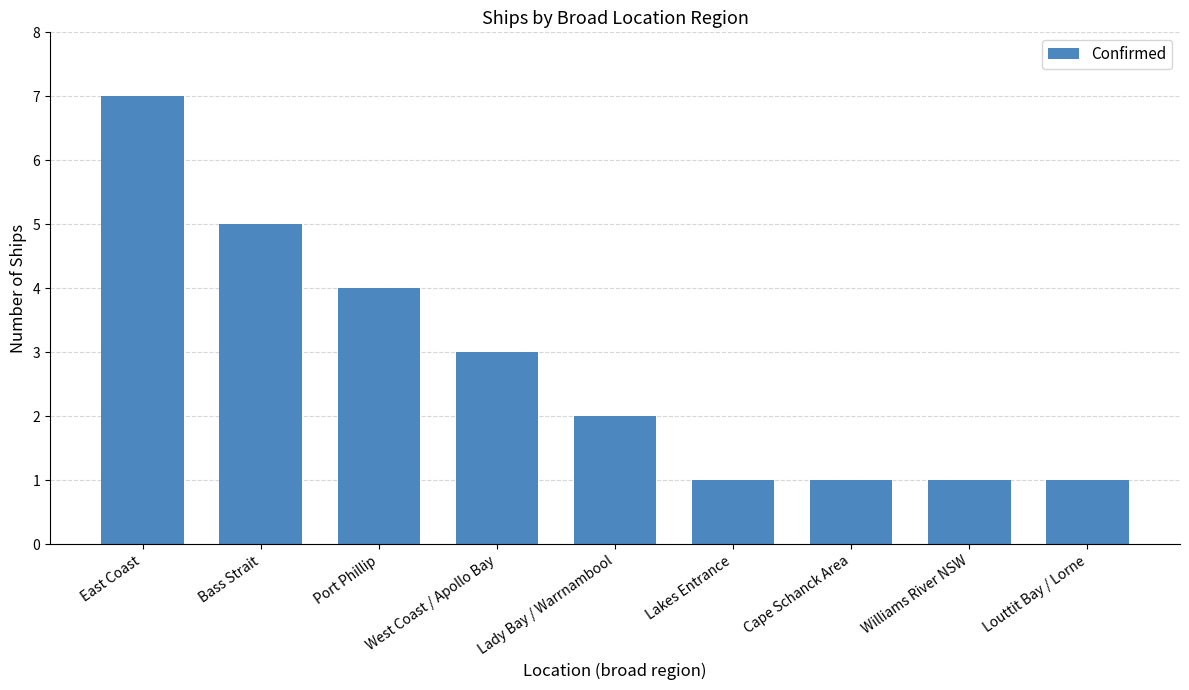

What is the difference between the values at Port Phillip and Cape Schanck Area?

3